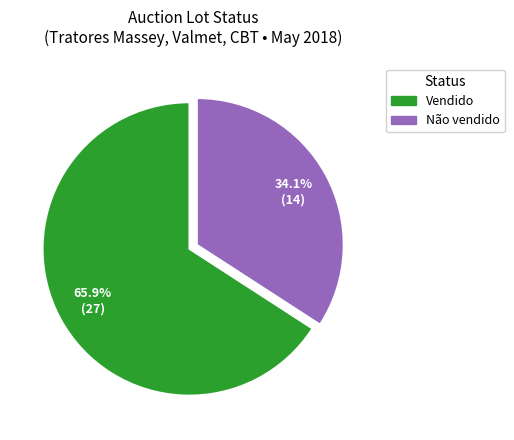

To the nearest percent, what is the combined percentage of Não vendido and Vendido?

100%